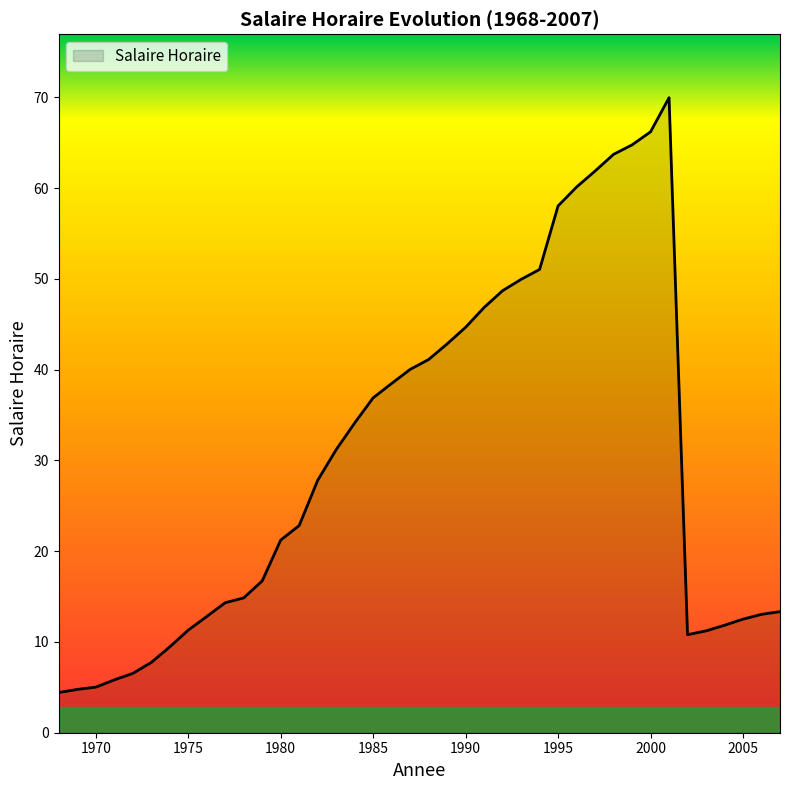

What is the greatest value displayed?

70.0